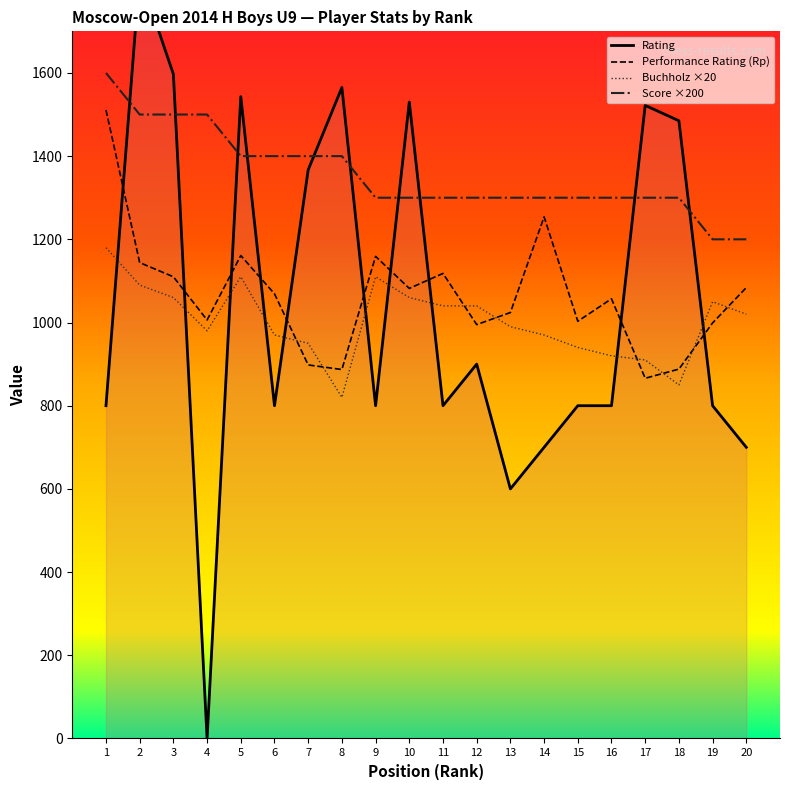

How many lines are shown in the chart?

4